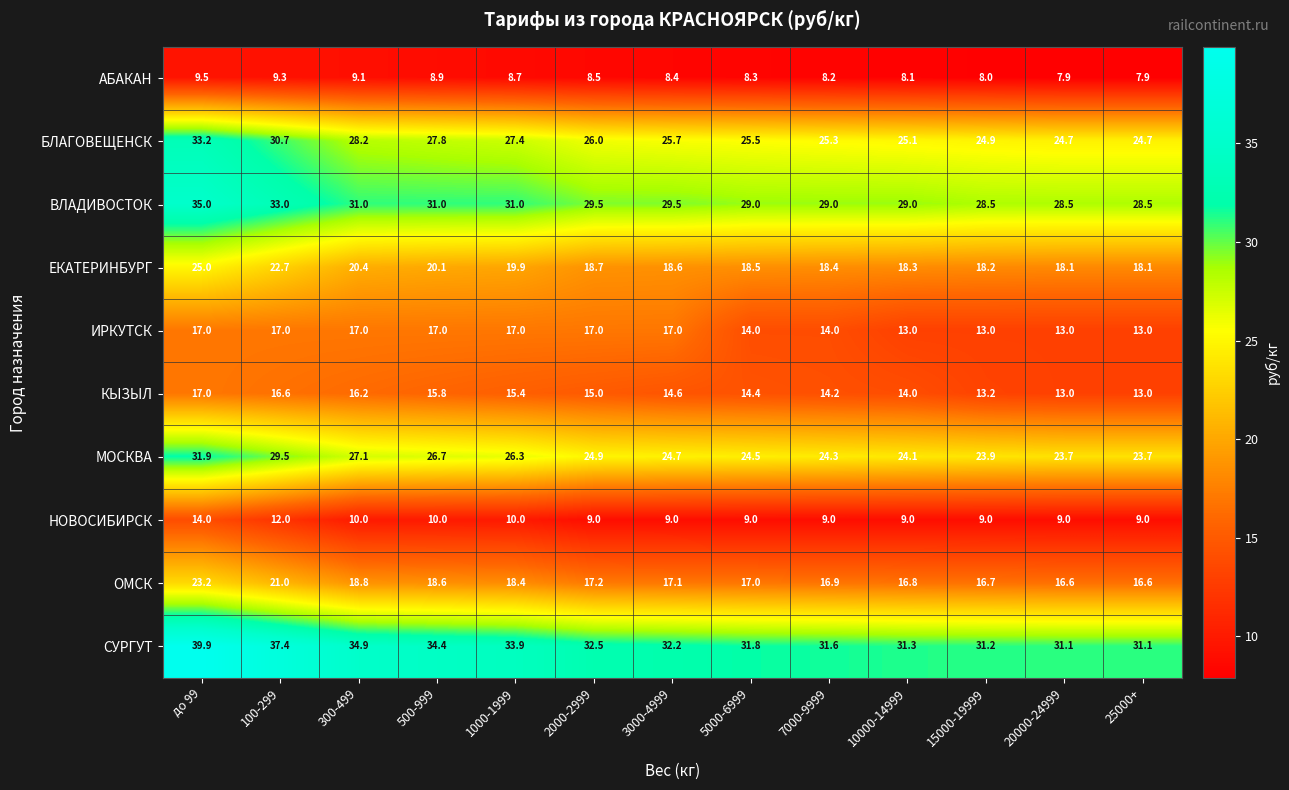

What is the lowest value of the СУРГУТ series?

31.1